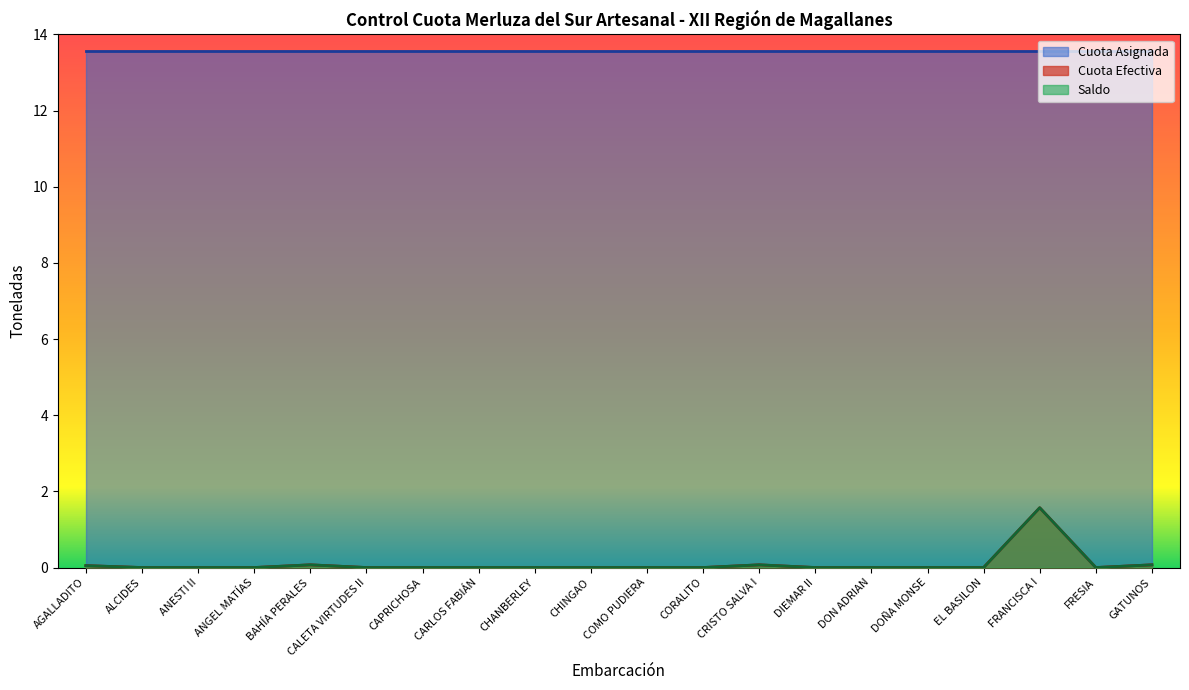

True or false: Cuota Efectiva and Cuota Efectiva Anual intersect in this chart.

False